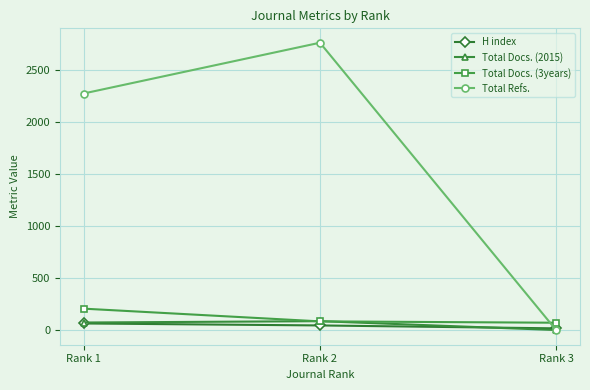

How many categories are shown in the chart?

3